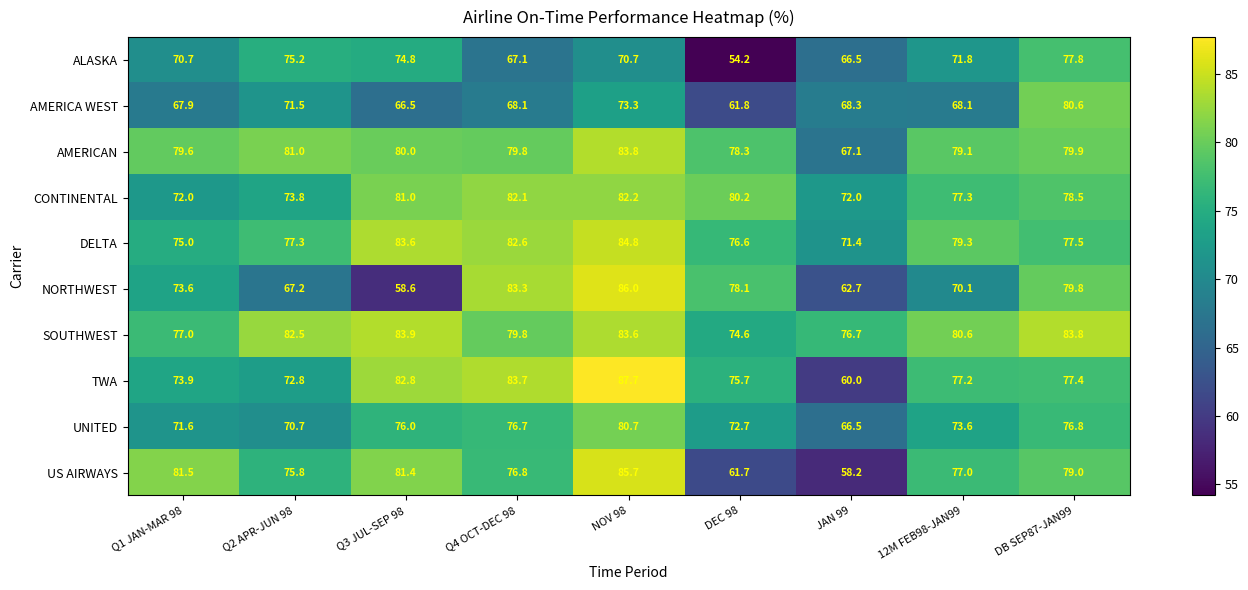

How many distinct data groups are displayed?

10